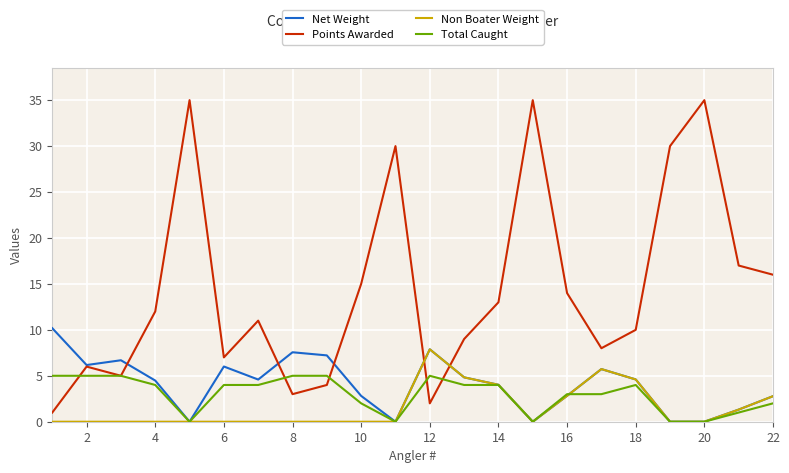

List the series in order of their peak value, lowest first.

Total Caught, Non Boater Weight, Net Weight, Points Awarded